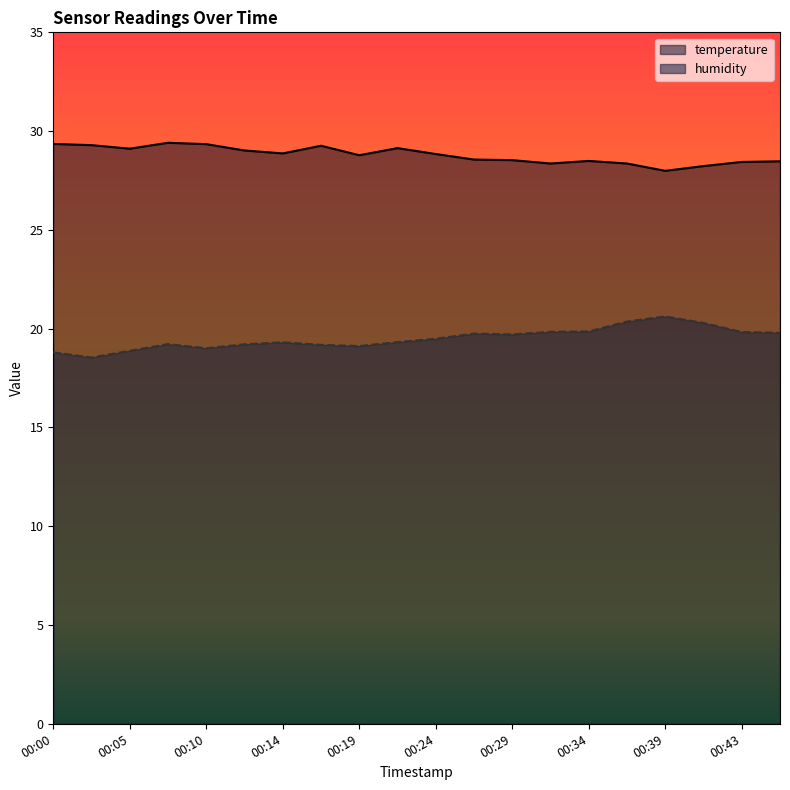

How many interior local peaks does the temperature series have?

4